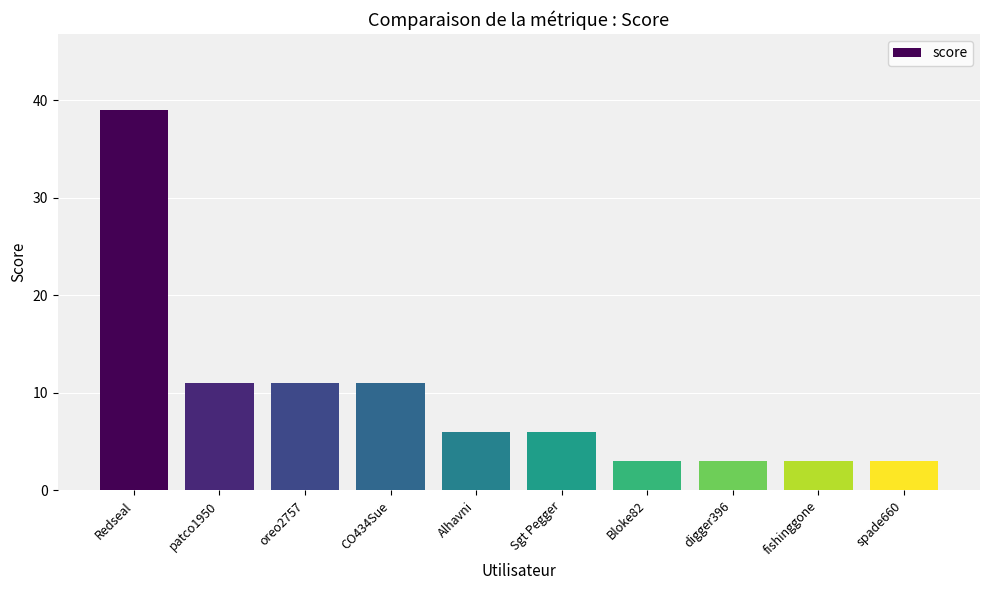

The chart shows a value of 6 at Alhavni. True or false?

True